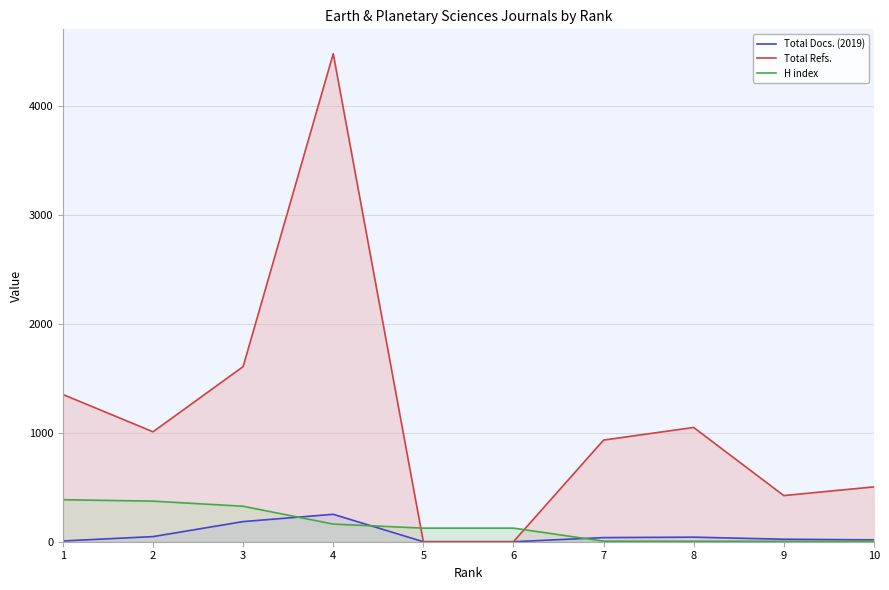

What is the total value across all series at 3?

2120